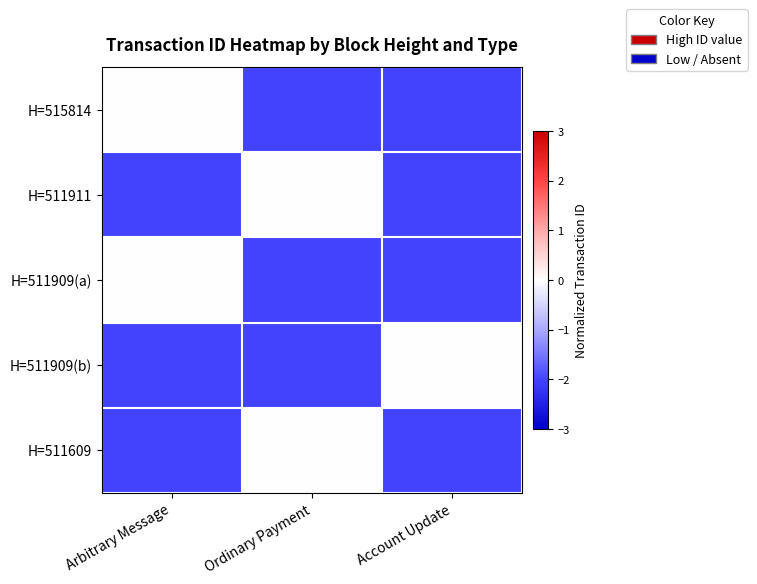

Reading left to right, extract all data points from this chart.

H=515814: Arbitrary Message=0	Ordinary Payment=-2	Account Update=-2
H=511911: Arbitrary Message=-2	Ordinary Payment=0	Account Update=-2
H=511909(a): Arbitrary Message=0	Ordinary Payment=-2	Account Update=-2
H=511909(b): Arbitrary Message=-2	Ordinary Payment=-2	Account Update=0
H=511609: Arbitrary Message=-2	Ordinary Payment=0	Account Update=-2